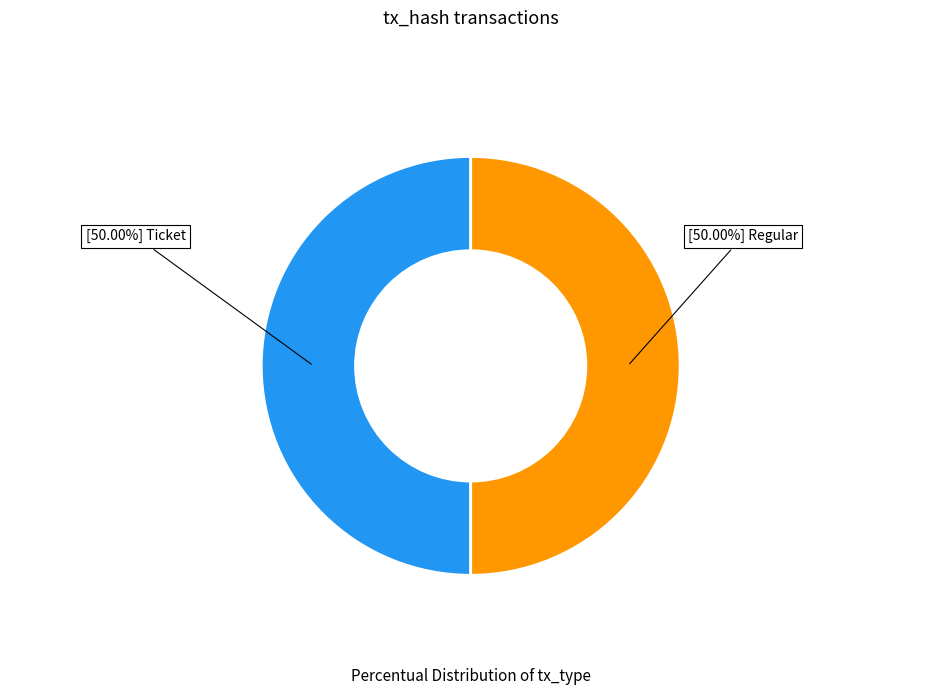

How many slices are in this pie chart?

2